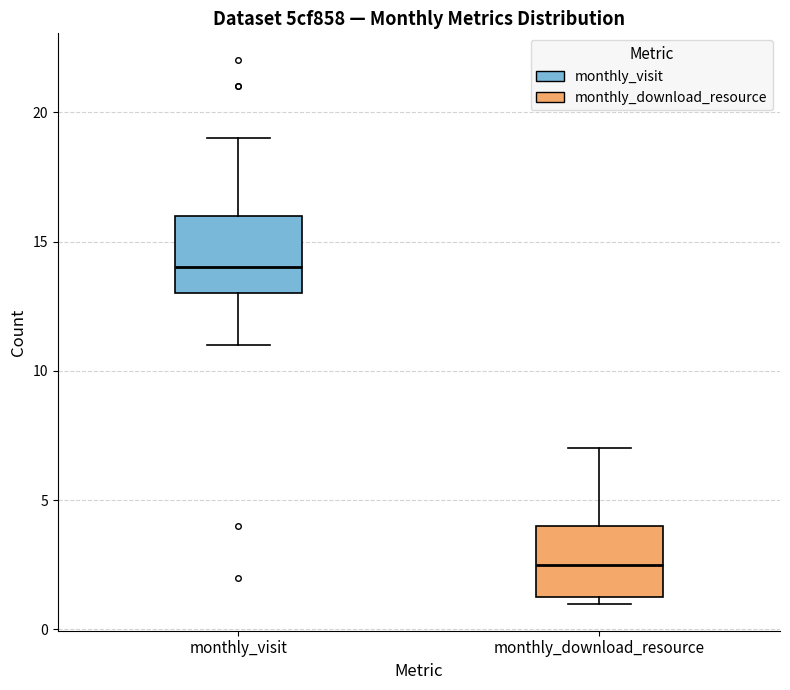

Where is the upper edge of the box for monthly_download_resource on the y-axis? The values are not printed on the chart, so give them approximately, as read against the axis.

4.0